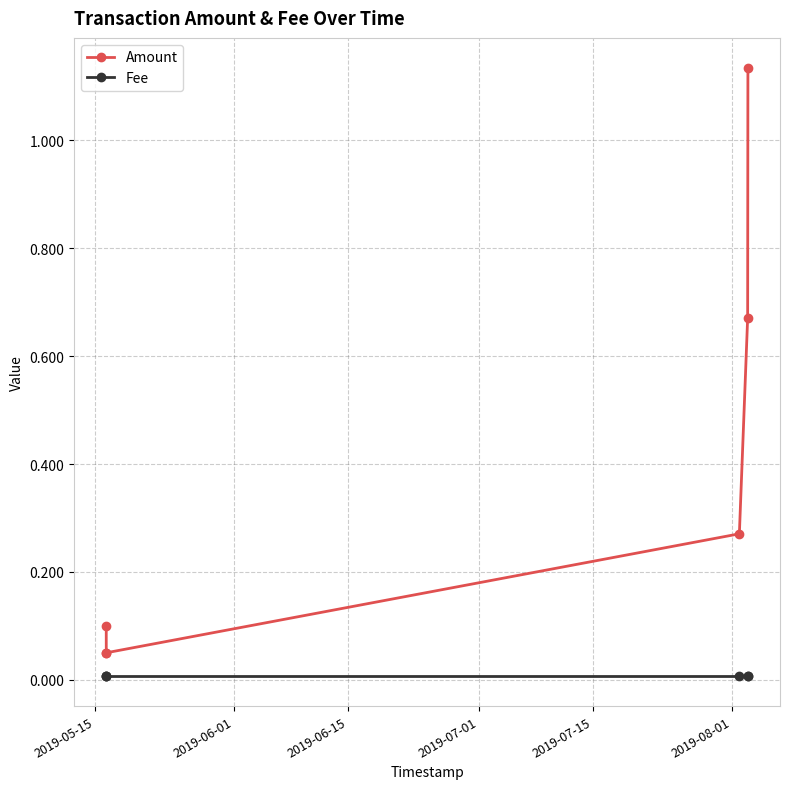

True or false: Amount and Fee intersect in this chart.

False